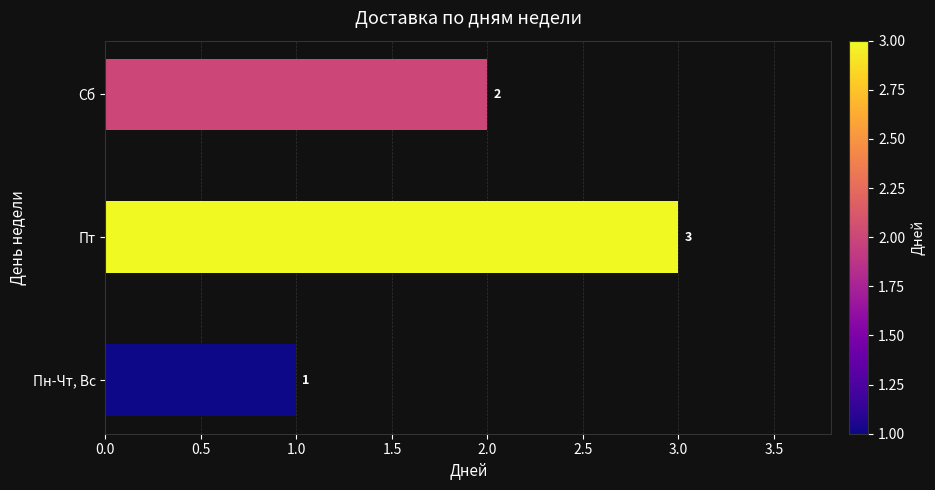

List the labels in order of value, largest first.

Пт, Сб, Пн-Чт, Вс